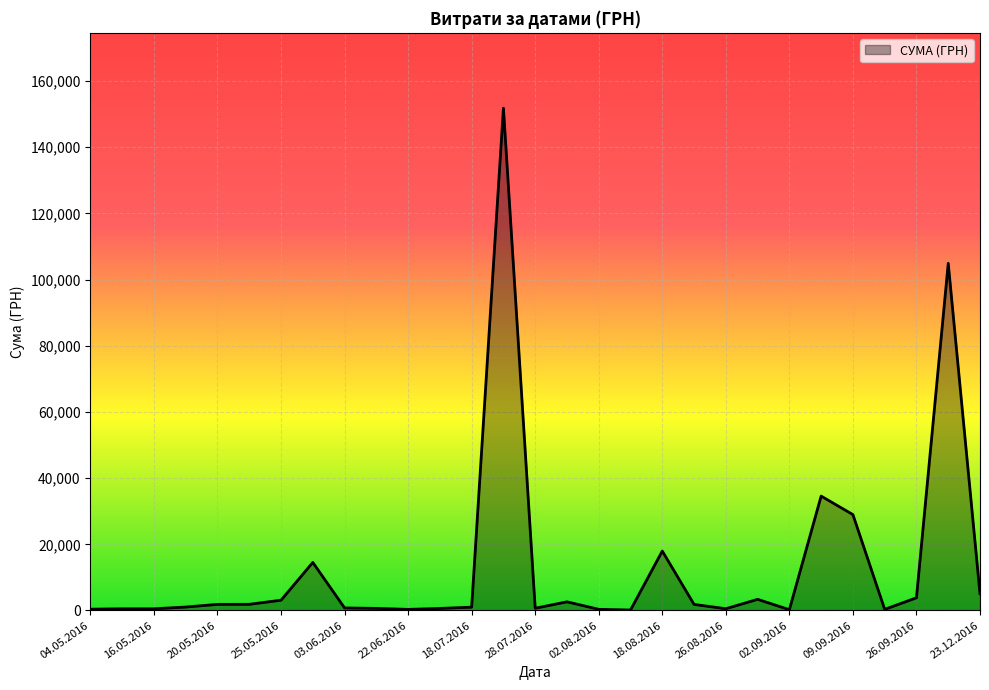

What is the difference between the maximum and minimum values?

151659.9